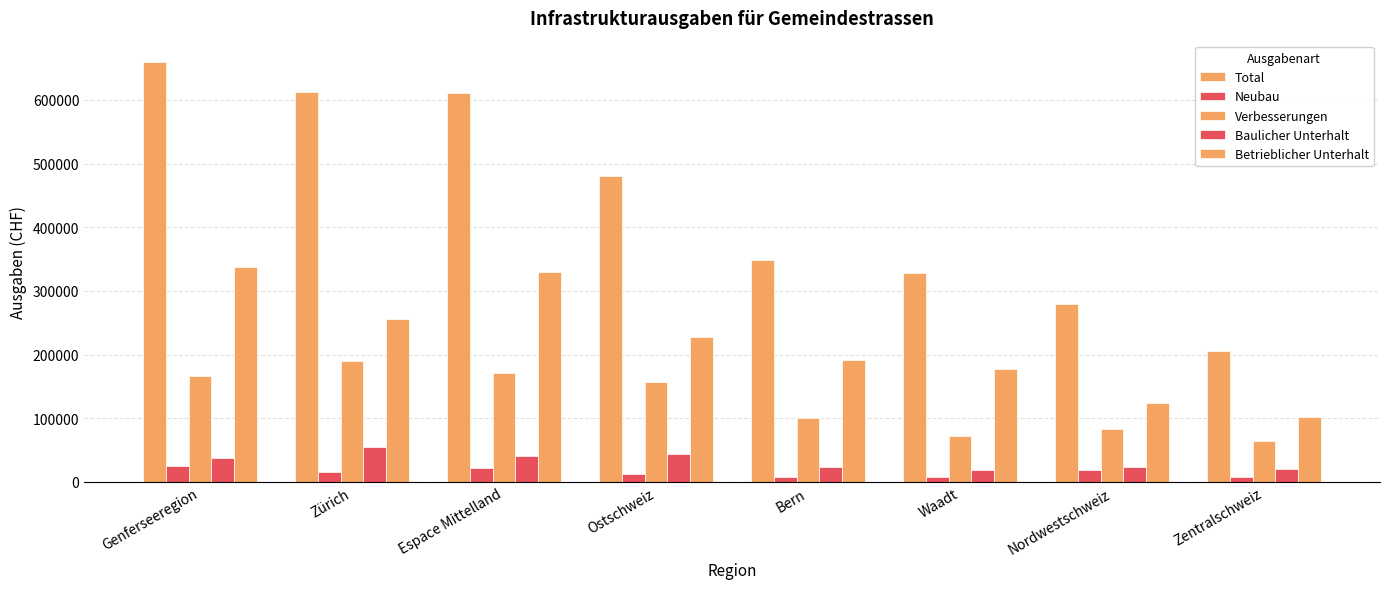

How many data points in Total are less than 481125?

4